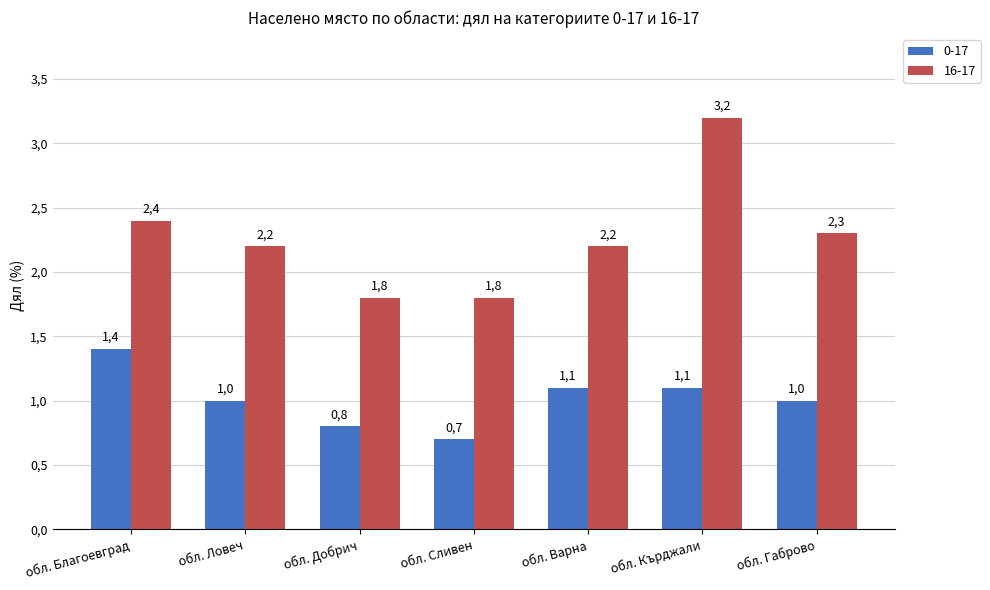

Rank the series at обл. Сливен from highest to lowest value.

16-17, 0-17